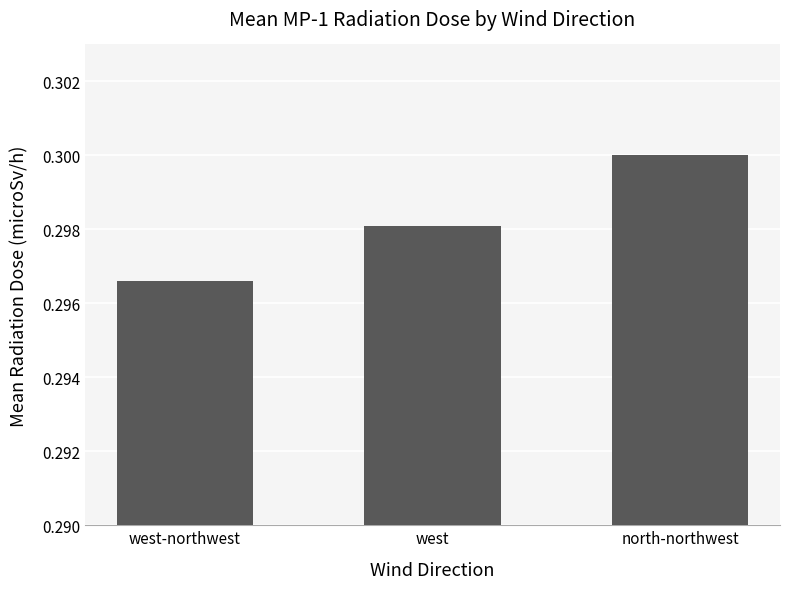

Is it true that the value at west-northwest is 0.2?

False